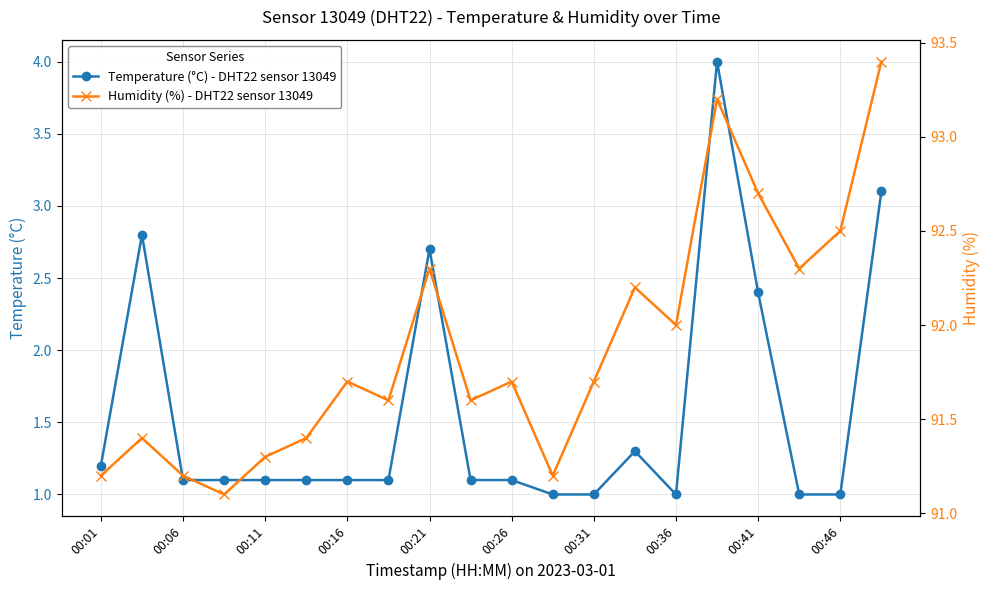

True or false: Humidity (%) - DHT22 sensor 13049 and Temperature (°C) - DHT22 sensor 13049 intersect in this chart.

False